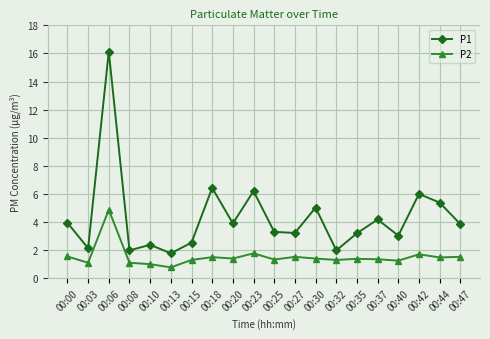

What is the difference between the P2 values at 00:32 and 00:20?

0.1